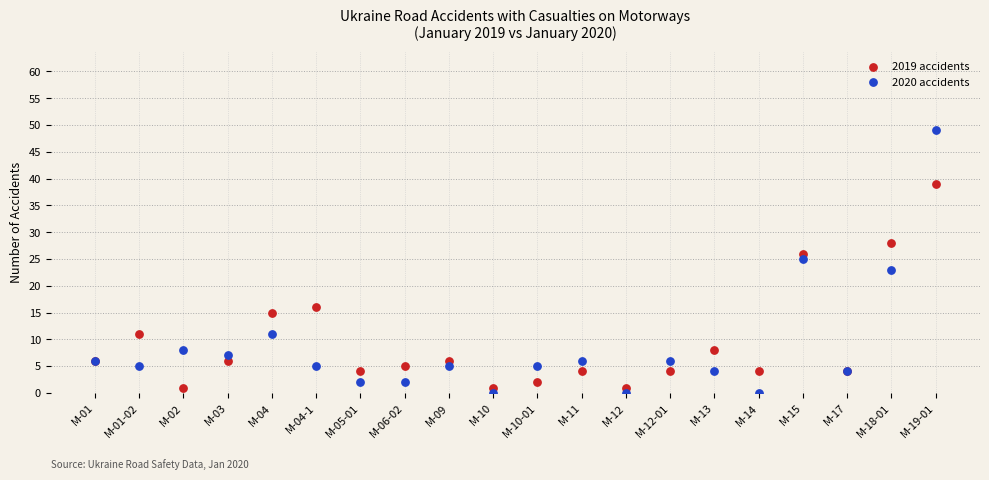

In the 2019 accidents series, what Y value is closest to 20?

16